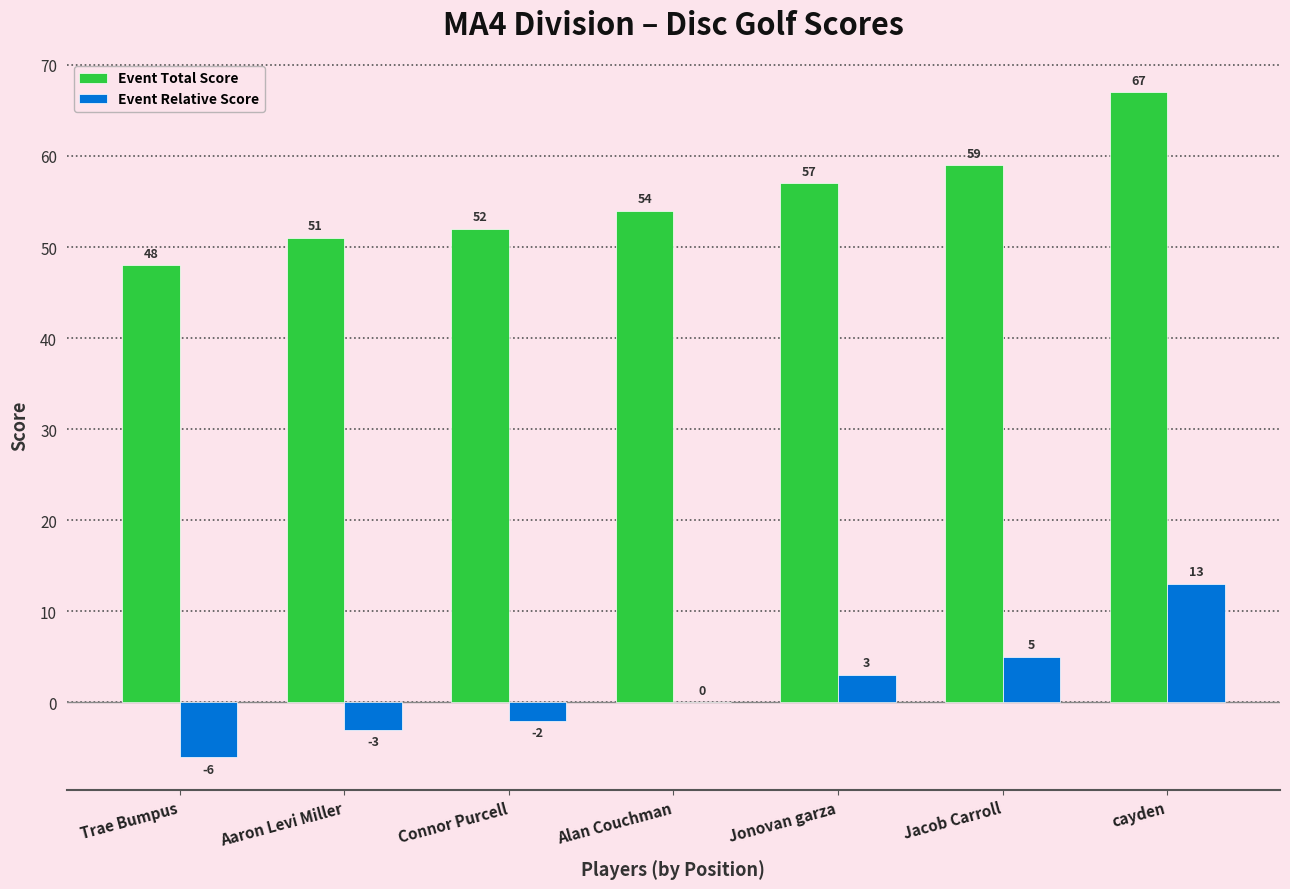

What is the average value of the Event Total Score series?

55